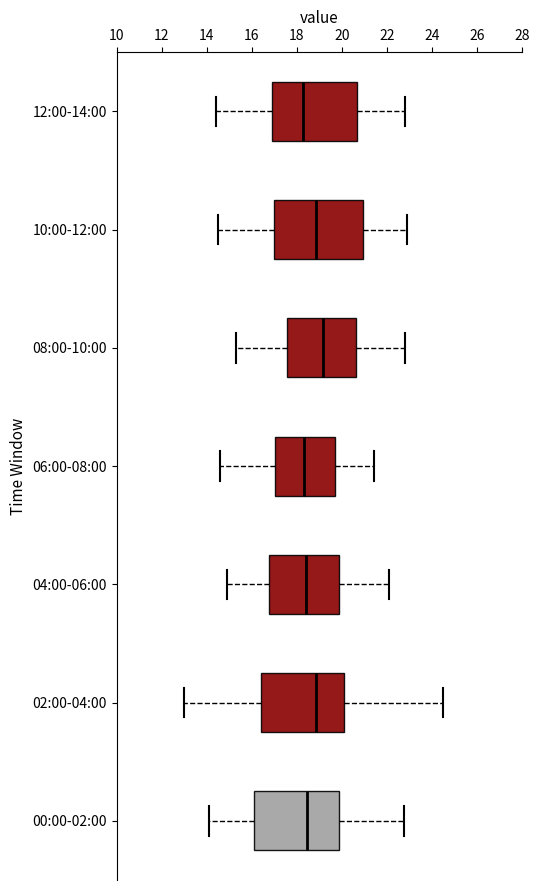

Reading bottom to top, read every box against the x-axis: the position of its median line, the range the box covers, and the ends of its whiskers. The values are not printed on the chart, so give them approximately, as read against the axis.

00:00-02:00: median 18.4, box 16.0 to 19.8, whiskers 14.2 to 22.8
02:00-04:00: median 18.8, box 16.4 to 20.0, whiskers 13.0 to 24.4
04:00-06:00: median 18.4, box 16.8 to 19.8, whiskers 15.0 to 22.2
06:00-08:00: median 18.4, box 17.0 to 19.6, whiskers 14.6 to 21.4
08:00-10:00: median 19.2, box 17.6 to 20.6, whiskers 15.4 to 22.8
10:00-12:00: median 18.8, box 17.0 to 21.0, whiskers 14.6 to 23.0
12:00-14:00: median 18.2, box 16.8 to 20.6, whiskers 14.4 to 22.8